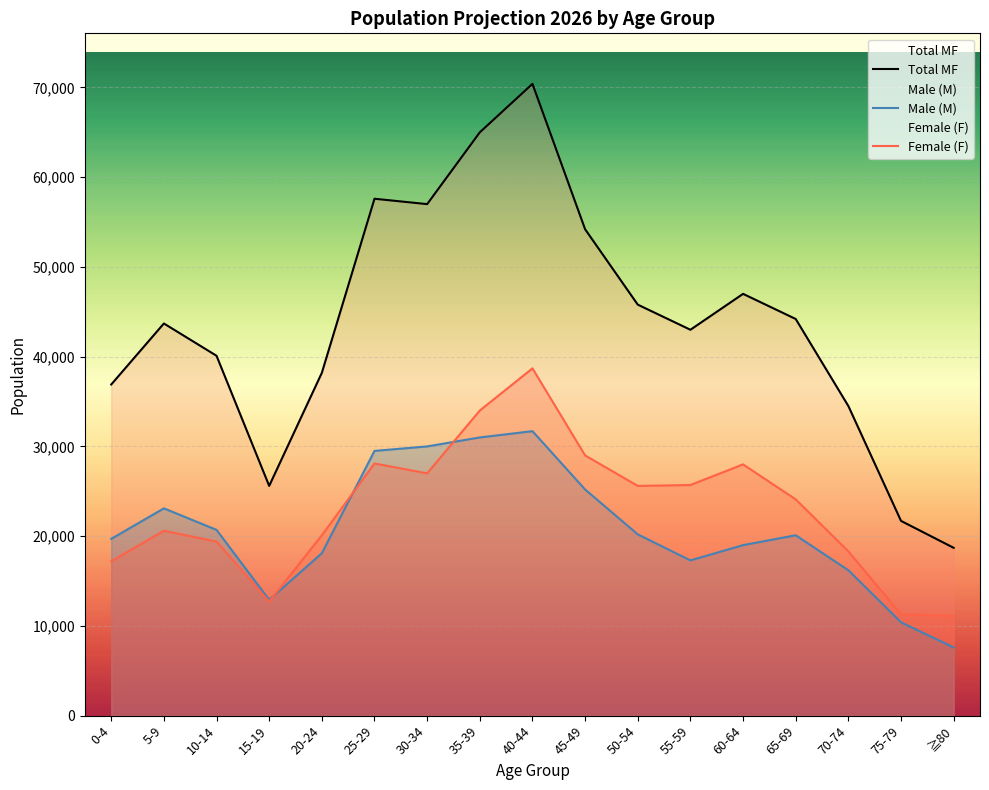

How many lines are shown in the chart?

3